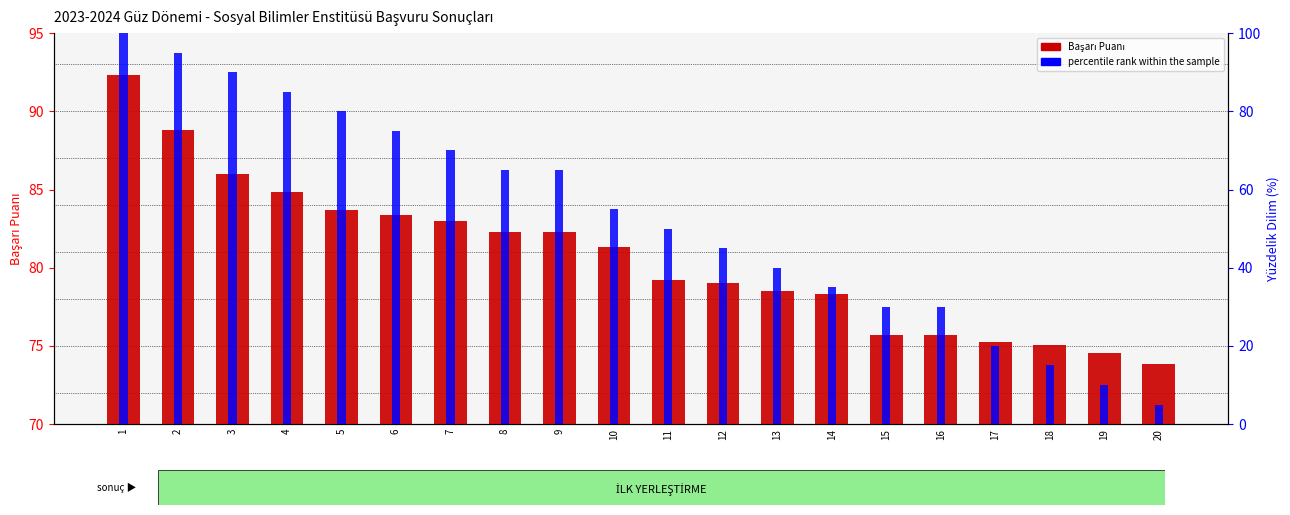

Rank the categories by Başarı Puanı value from lowest to highest.

20, 19, 18, 17, 15, 16, 14, 13, 12, 11, 10, 8, 9, 7, 6, 5, 4, 3, 2, 1